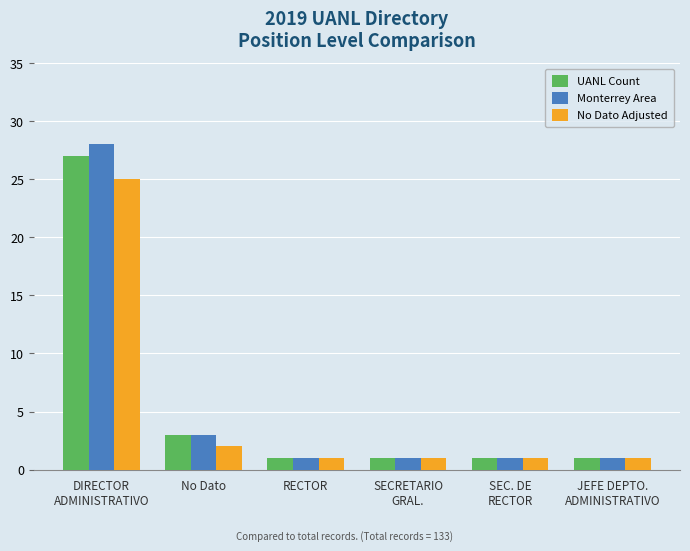

What is the highest value of the No Dato Adjusted series?

25